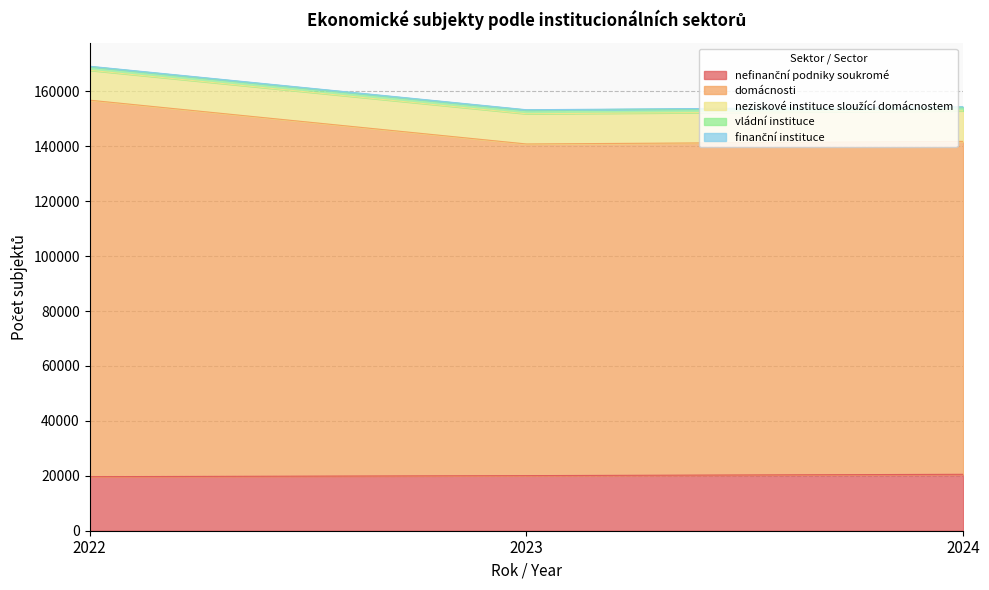

What is the average value of the vládní instituce series?

1350